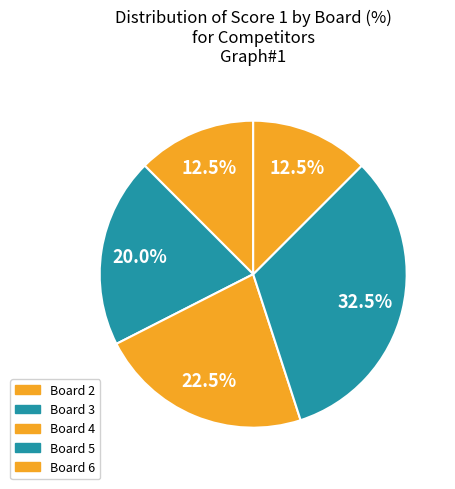

Count the number of slices in the pie.

5